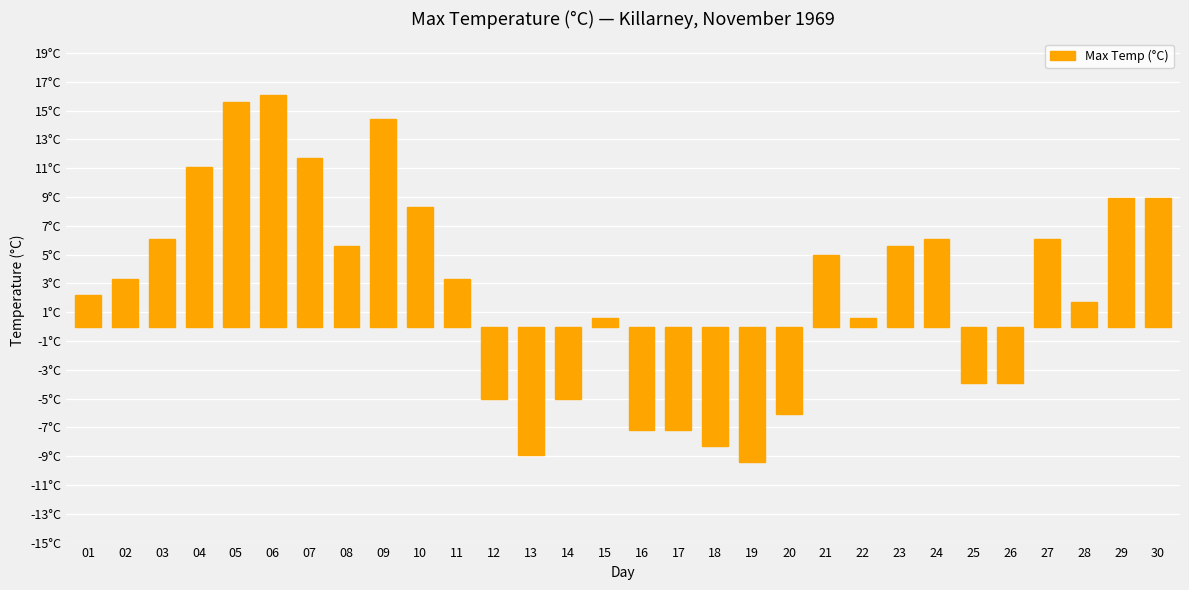

Reading left to right, transcribe all the data shown in this chart.

01=2.2	02=3.3	03=6.1	04=11.1	05=15.6	06=16.1	07=11.7	08=5.6	09=14.4	10=8.3	11=3.3	12=-5.0	13=-8.9	14=-5.0	15=0.6	16=-7.2	17=-7.2	18=-8.3	19=-9.4	20=-6.1	21=5.0	22=0.6	23=5.6	24=6.1	25=-3.9	26=-3.9	27=6.1	28=1.7	29=8.9	30=8.9